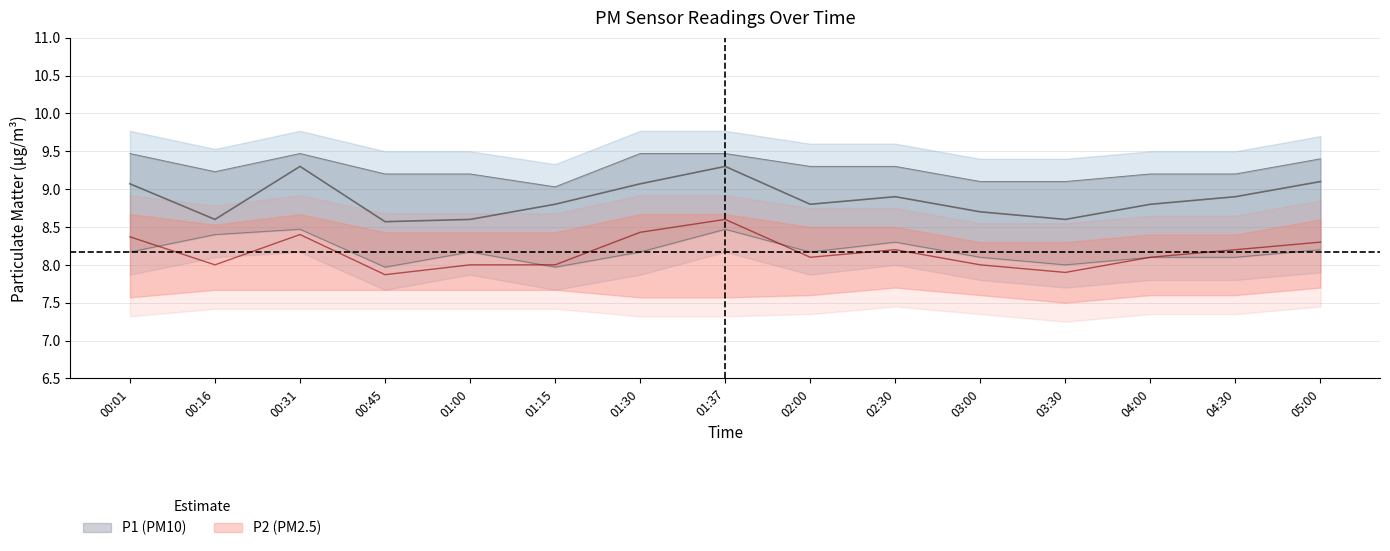

How many interior local peaks does the P1_upper series have?

1